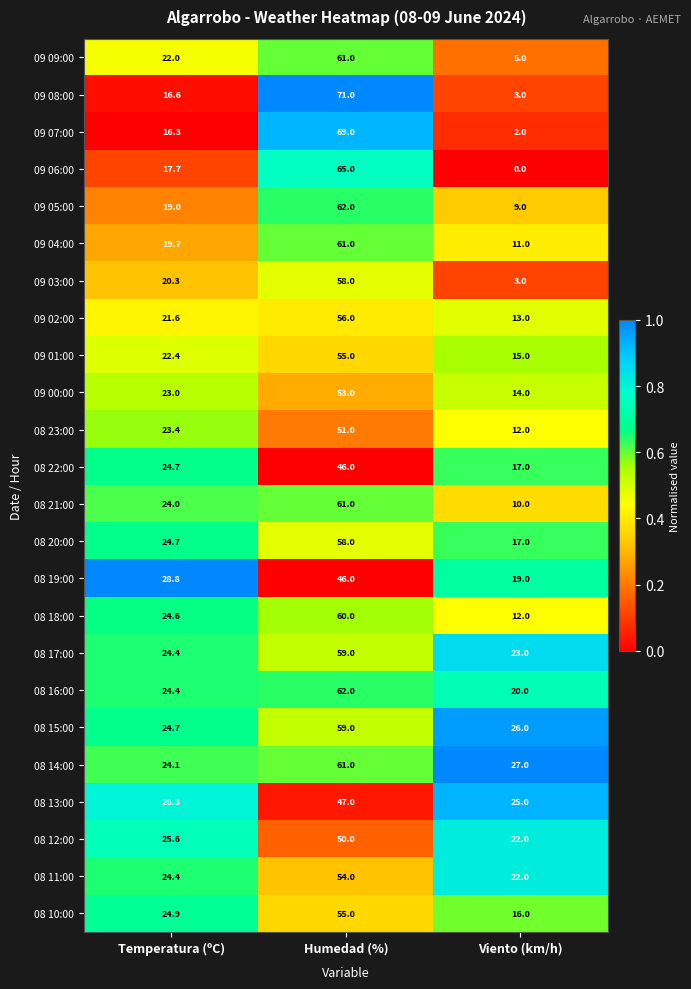

What is the spread (max minus min) of values at Viento (km/h)?

27.0